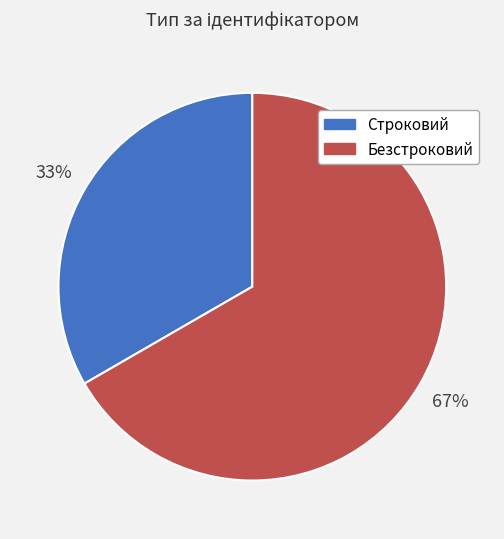

Which category has the biggest portion of the pie?

Безстроковий